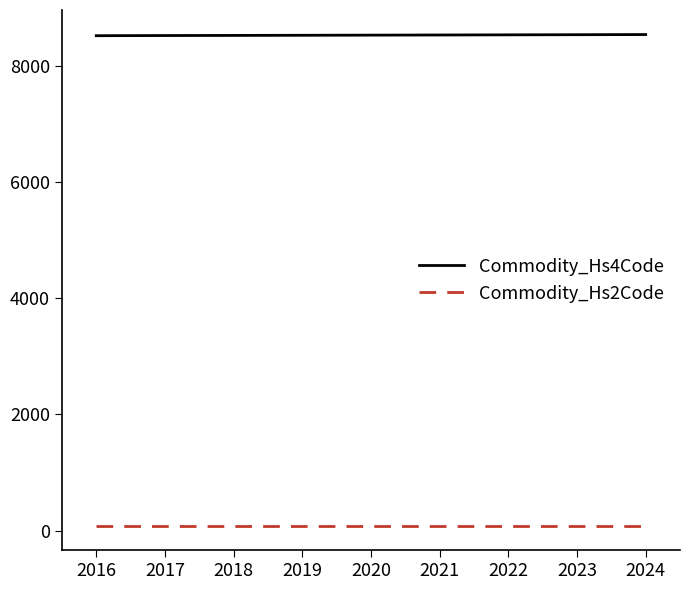

Is the value of Commodity_Hs2Code at 2017 greater than the value of Commodity_Hs4Code at 2018?

No